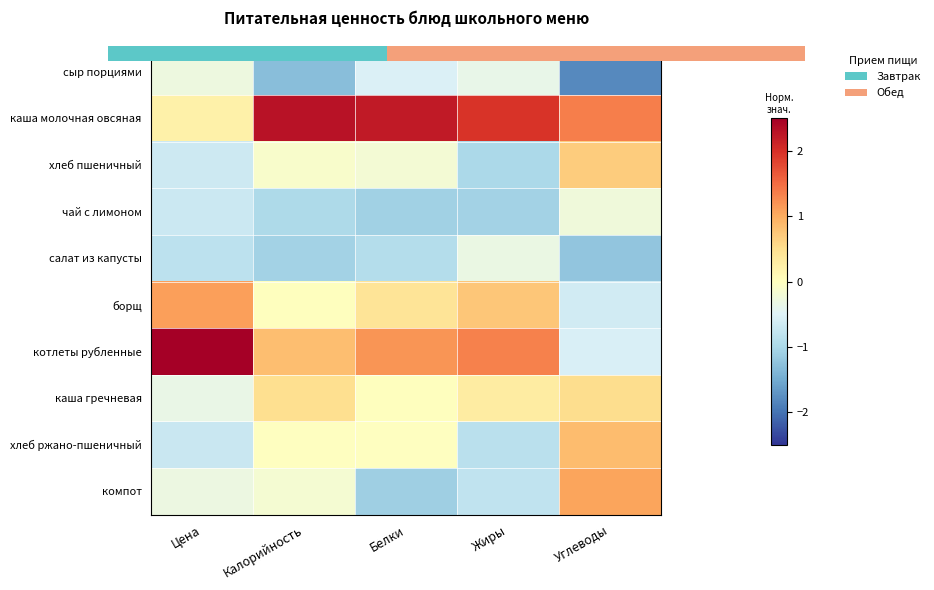

At which label does борщ reach its minimum?

Углеводы